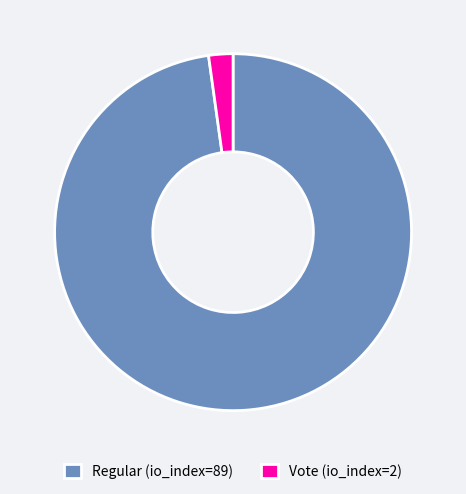

Count the number of slices in the pie.

2